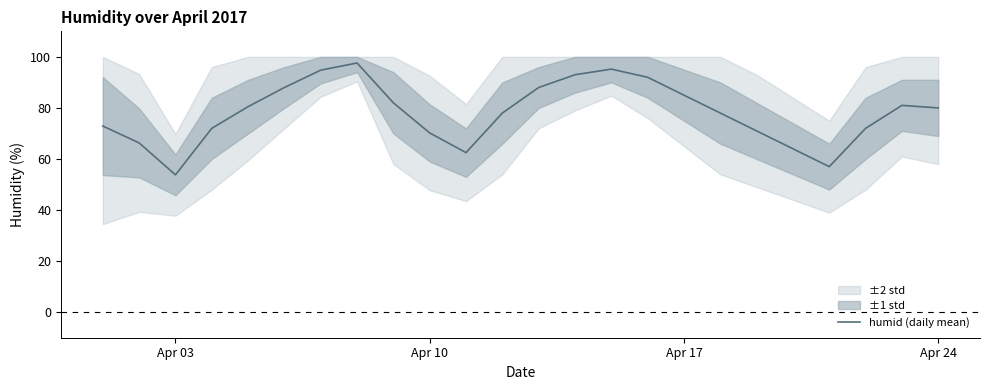

What is the difference between the maximum and second lowest values?

40.6